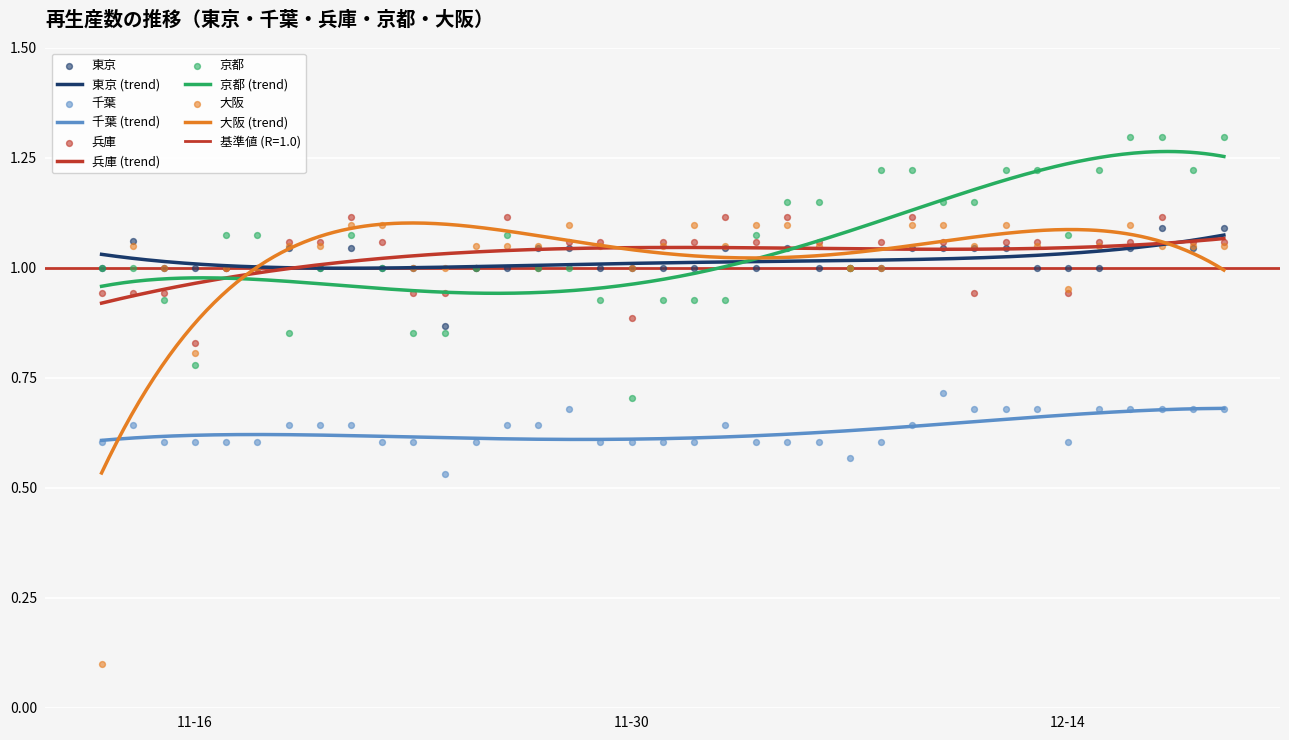

Which series has the largest Y range (max minus min)?

大阪